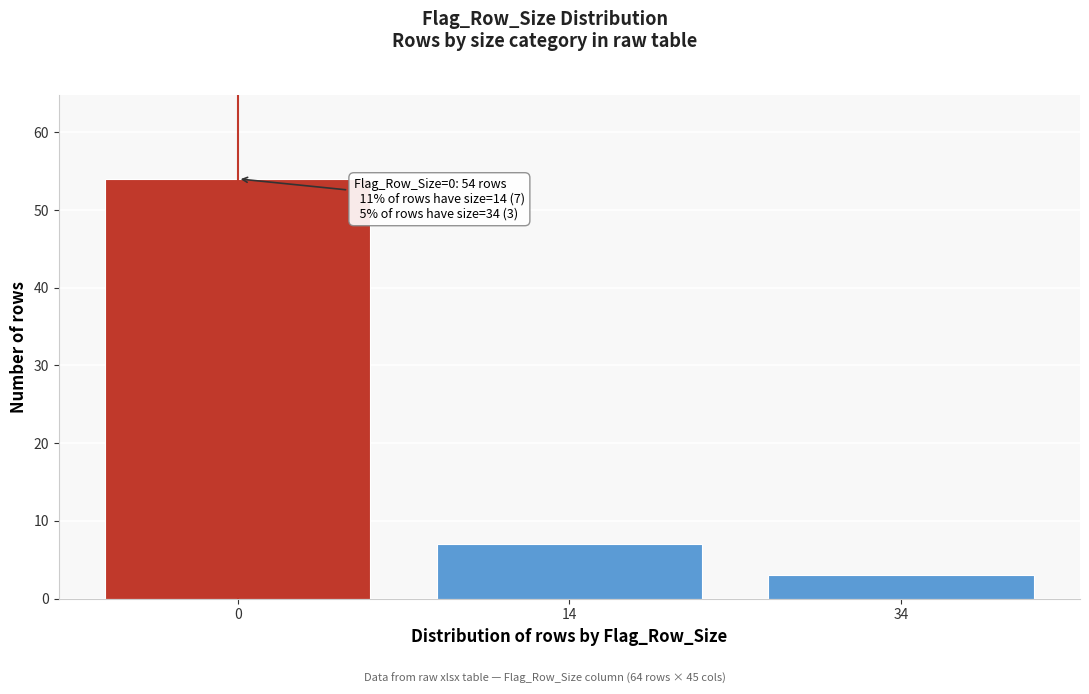

Reading right to left, what are all the values shown in this chart?

34=3	14=7	0=54